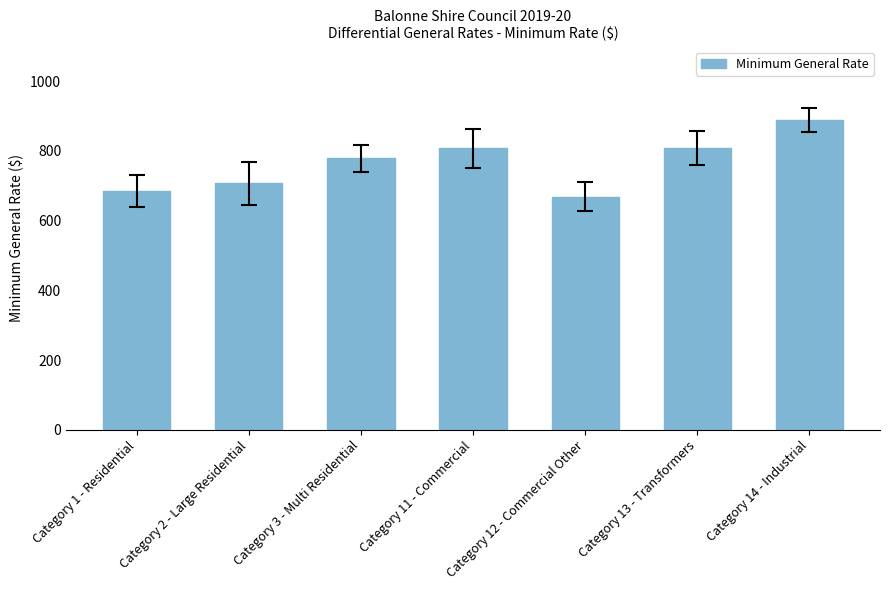

What is the difference between the values at Category 3 - Multi Residential and Category 14 - Industrial?

108.8